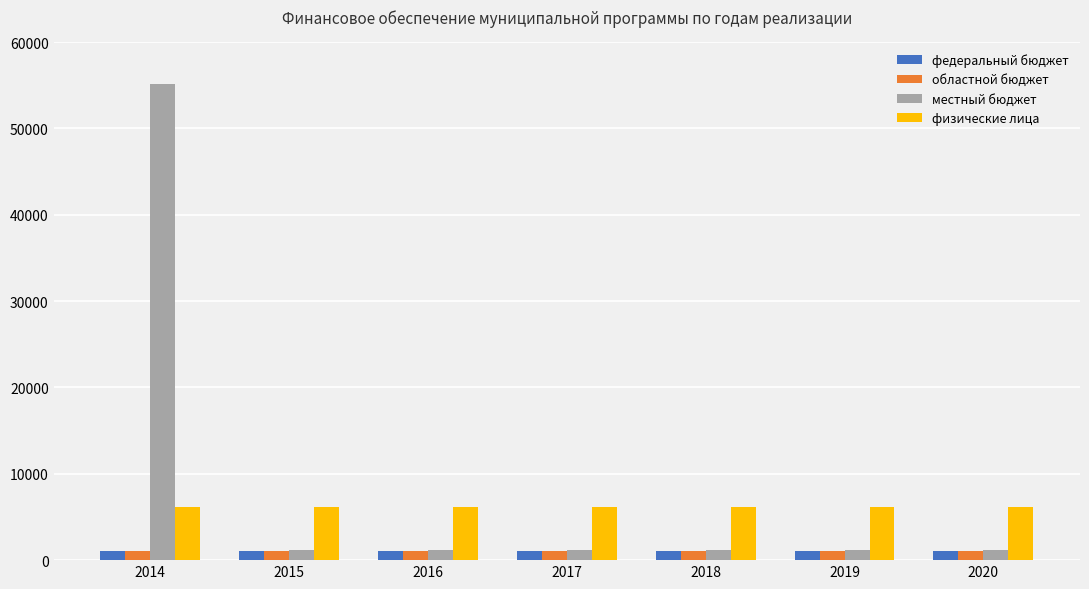

What is the maximum value for областной бюджет?

1095